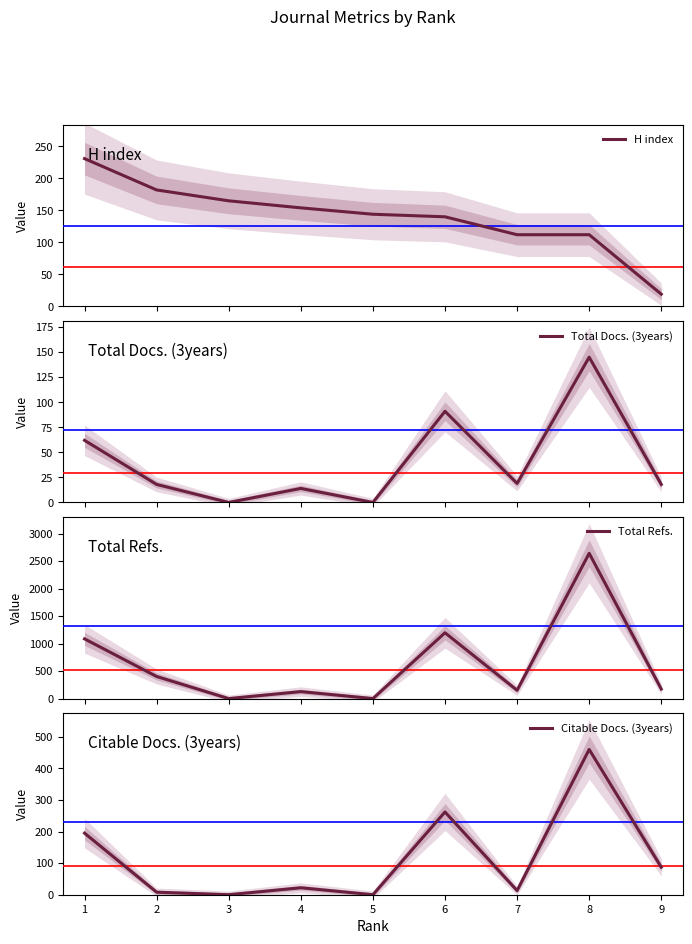

True or false: Citable Docs. (3years) has more than 2 points higher than both neighbors.

True